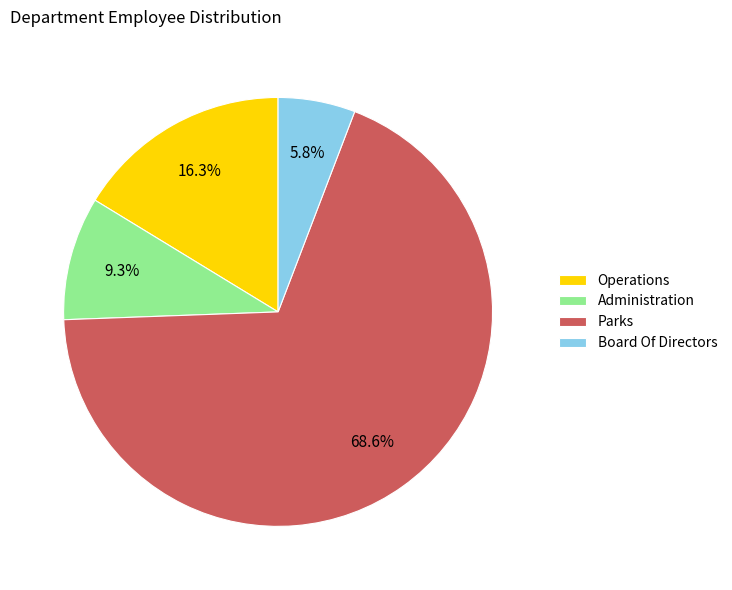

To the nearest percent, what portion does Administration represent?

9%